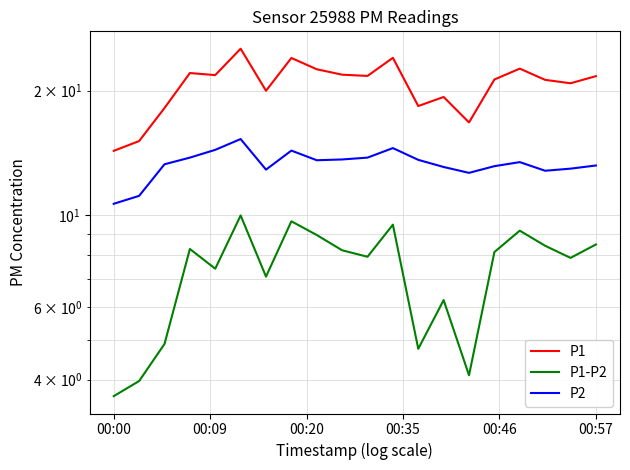

Rank the series by their maximum value, from highest to lowest.

P1, P2, P1-P2